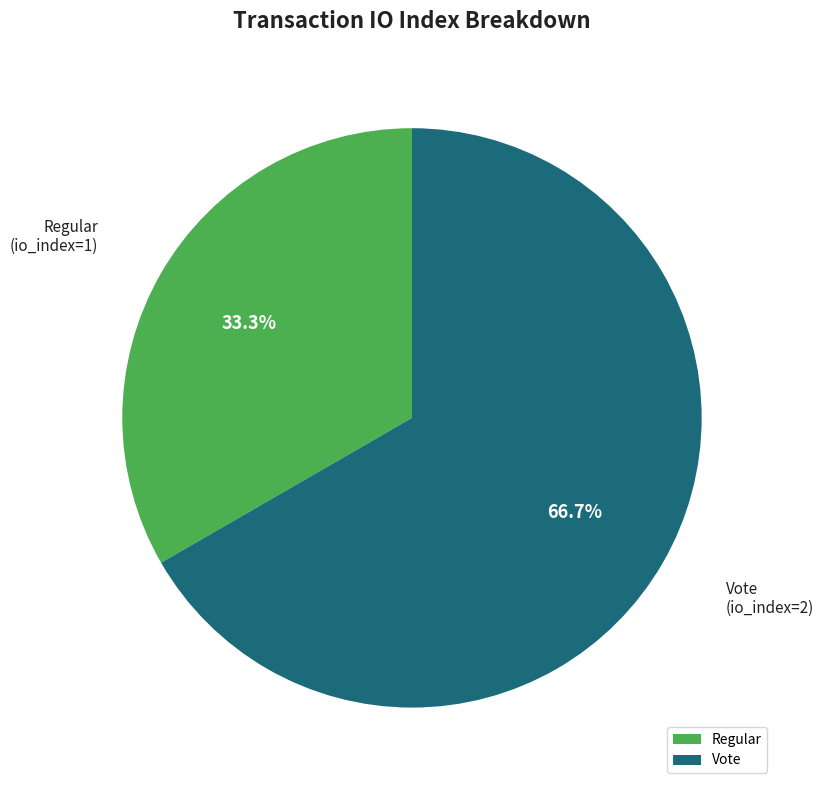

Rank the categories by value from lowest to highest.

Regular, Vote